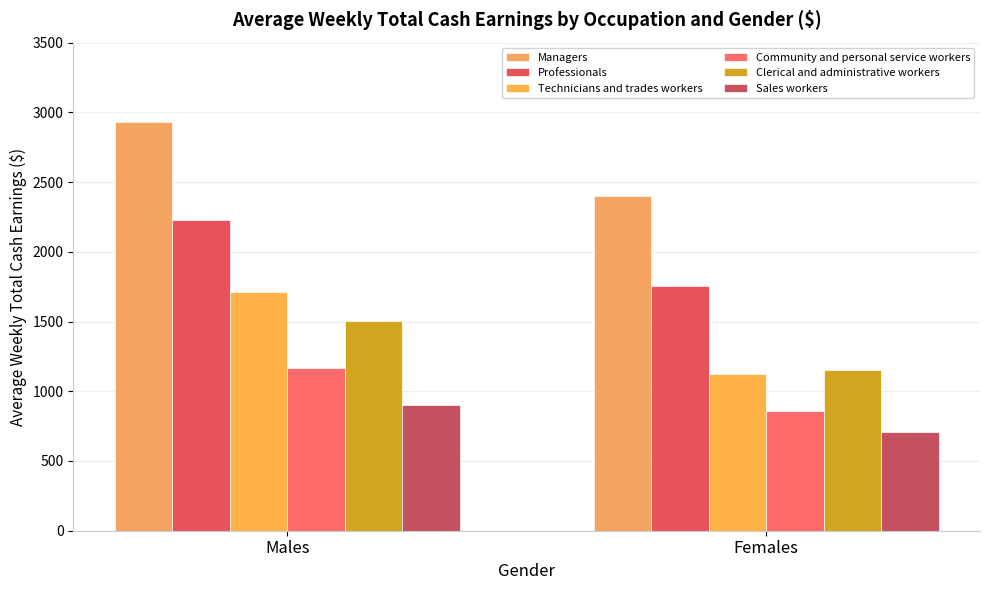

What position from the right is Females?

1